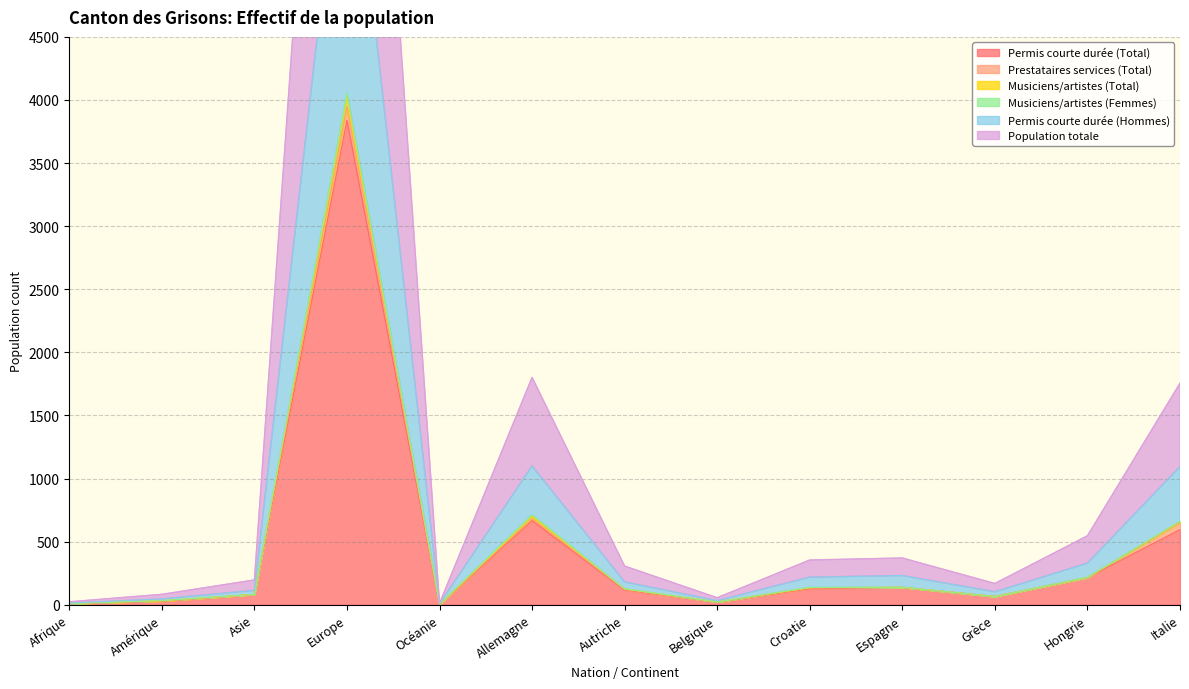

What is the highest value of the Permis courte durée (Total) series?

3839